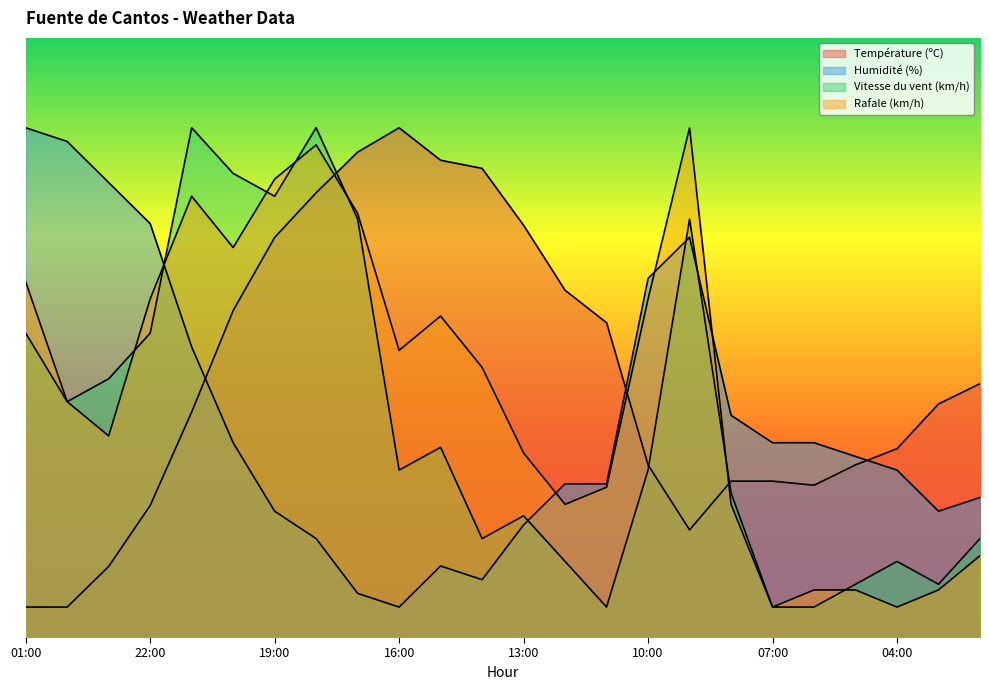

At how many categories does at least one series exceed 40?

18